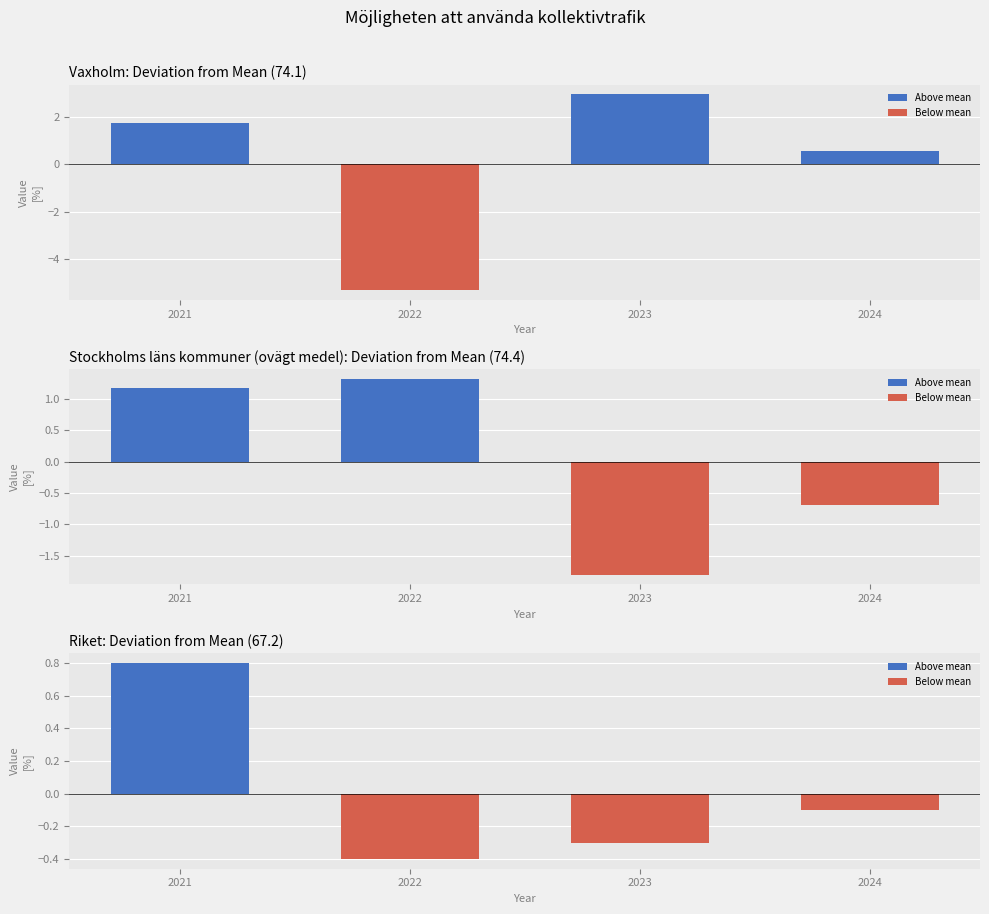

True or false: Riket (above mean) has a value of -0.5 at 2023.

False